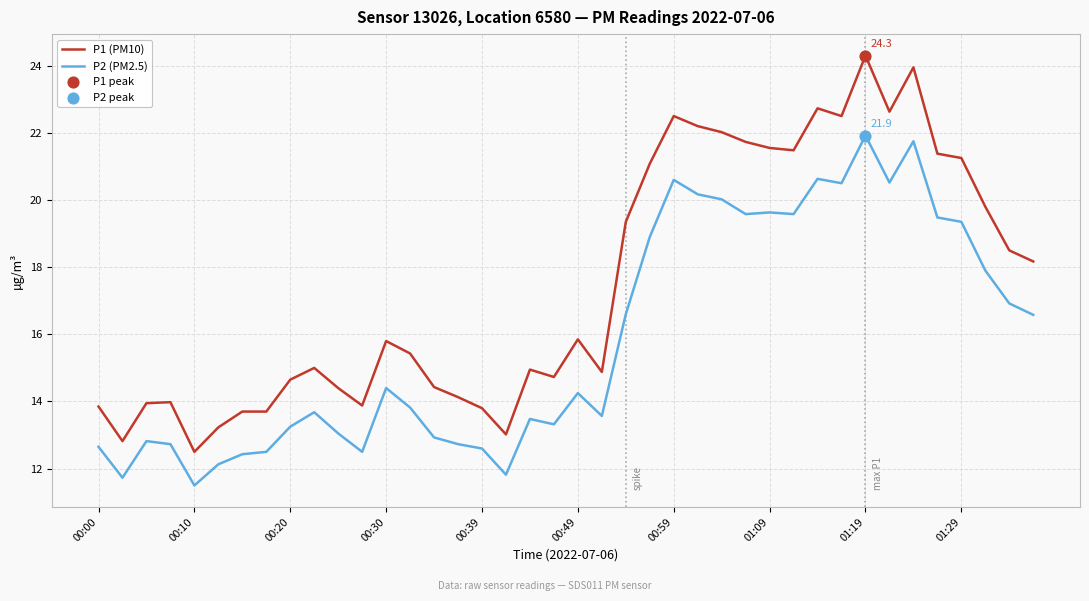

Which series has the largest total across all categories?

P1 (PM10)